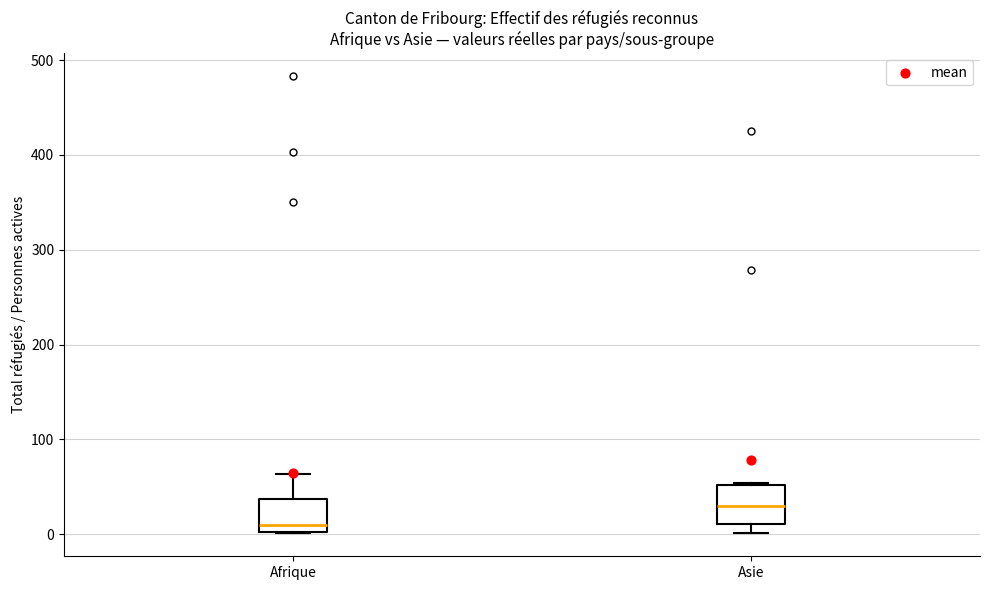

Reading left to right, transcribe this box plot: for each box, give where its median line is, the range the box spans, and where its two whiskers end, as read against the y-axis. The values are not printed on the chart, so give them approximately, as read against the axis.

Afrique: median 10, box 0 to 40, whiskers 0 to 60
Asie: median 30, box 10 to 50, whiskers 0 to 50